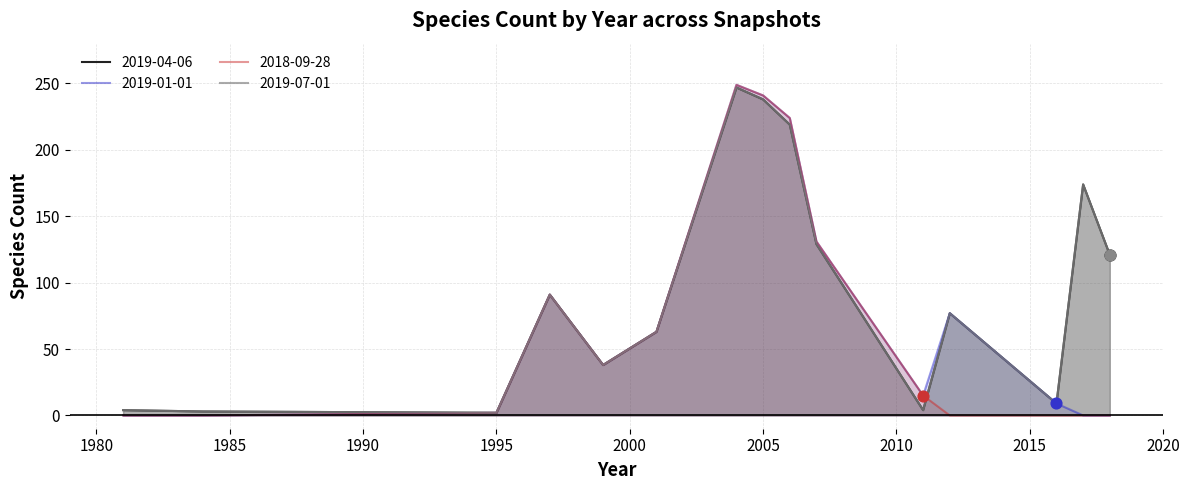

Which series has the widest spread of Y values?

2019-01-01